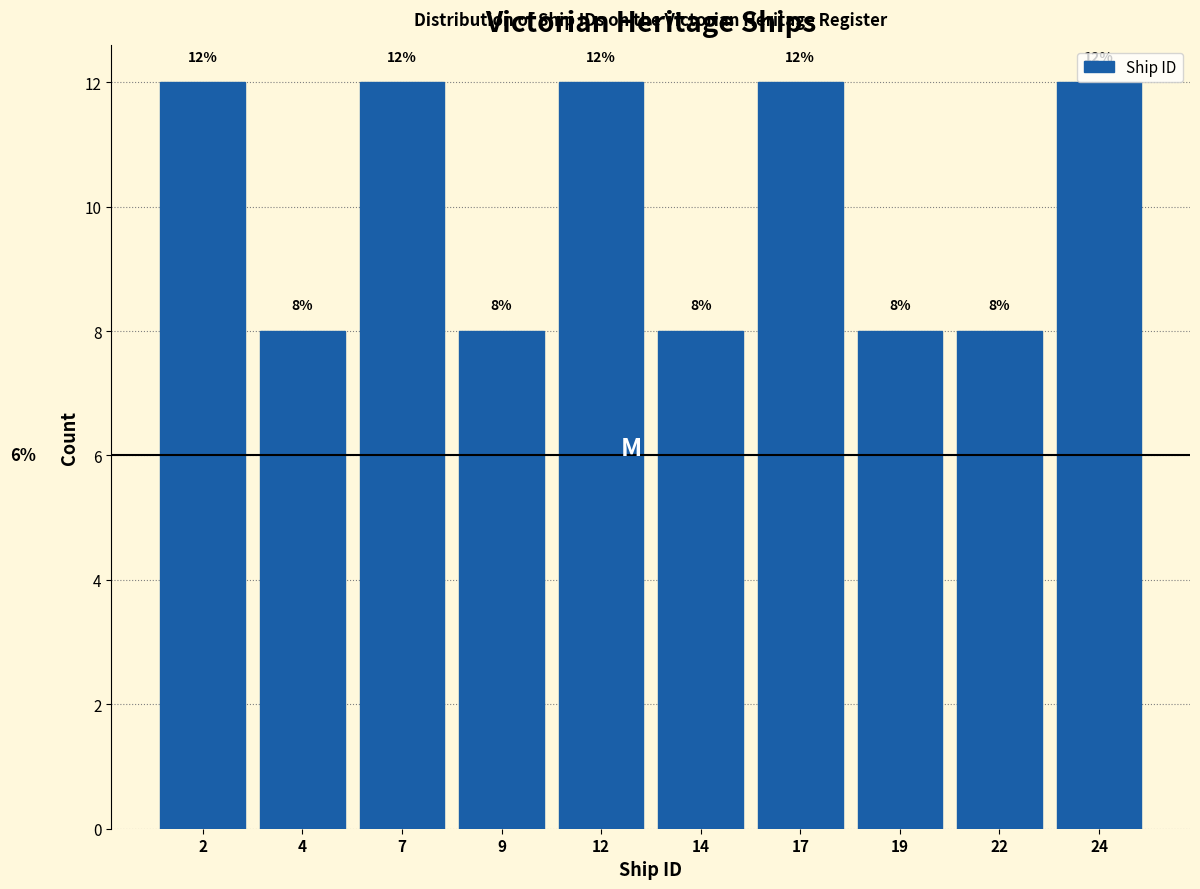

Reading right to left, extract all data points from this chart.

24=12	22=8	19=8	17=12	14=8	12=12	9=8	7=12	4=8	2=12